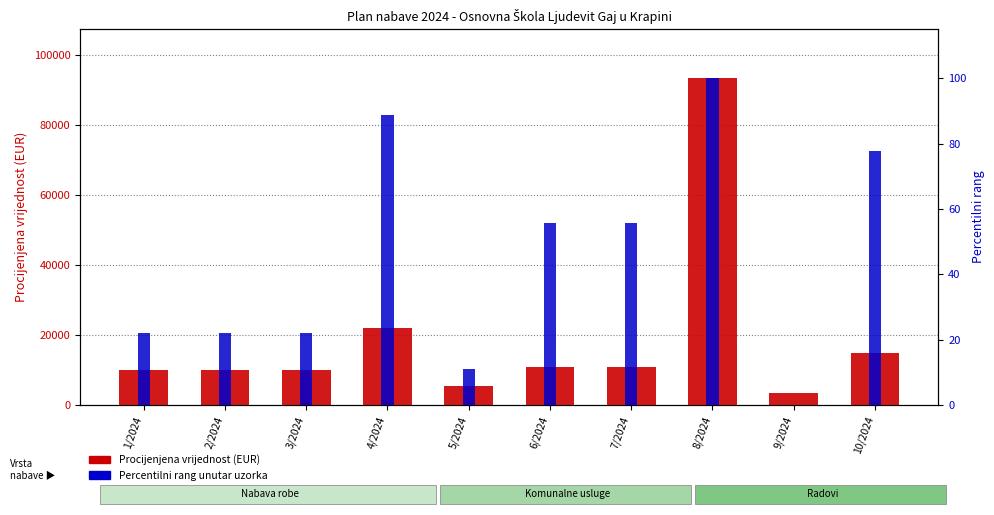

Which series has the largest total across all categories?

Procijenjena vrijednost (EUR)